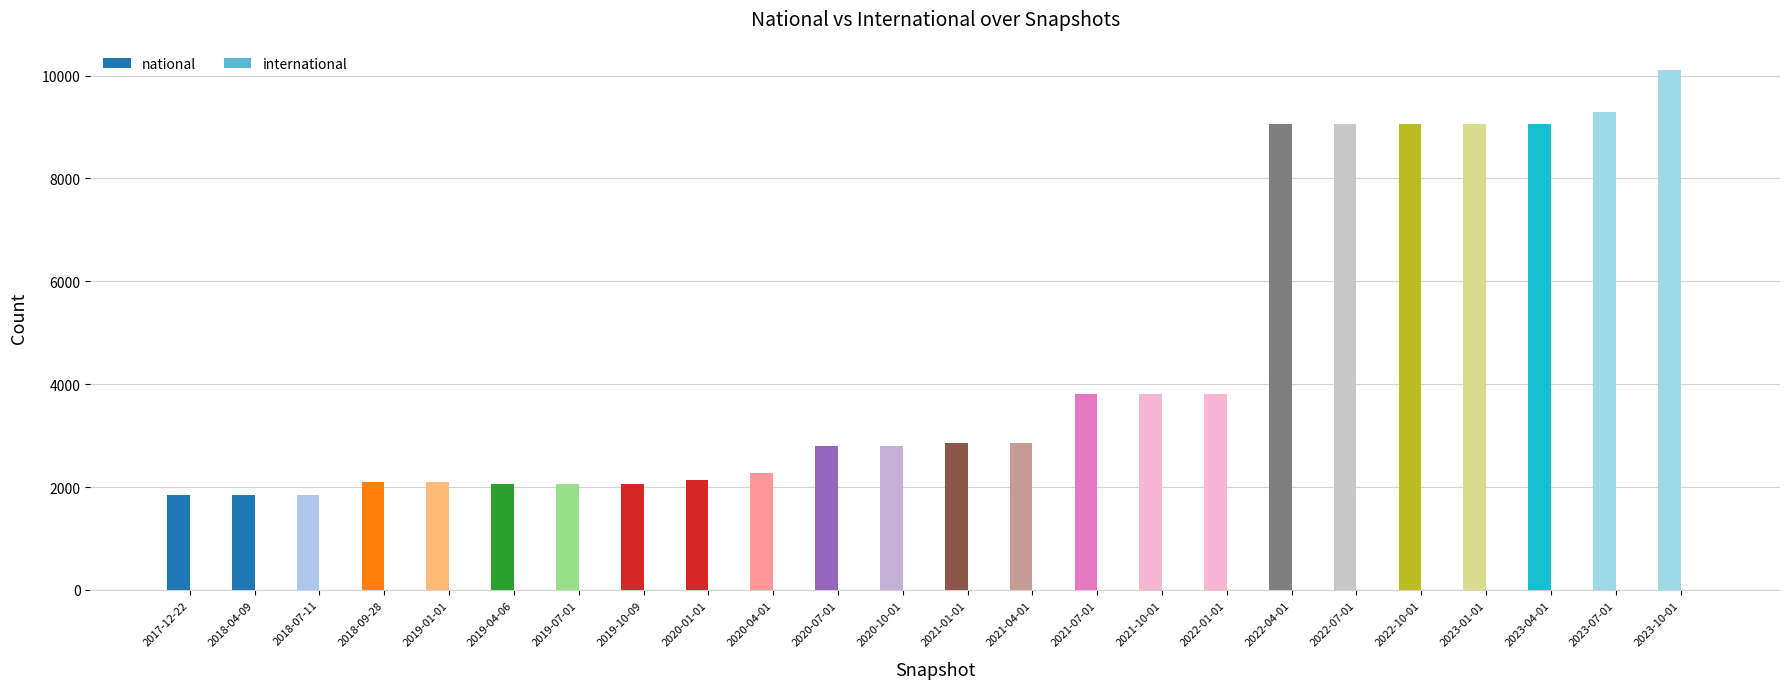

How many data points does each series have?

24